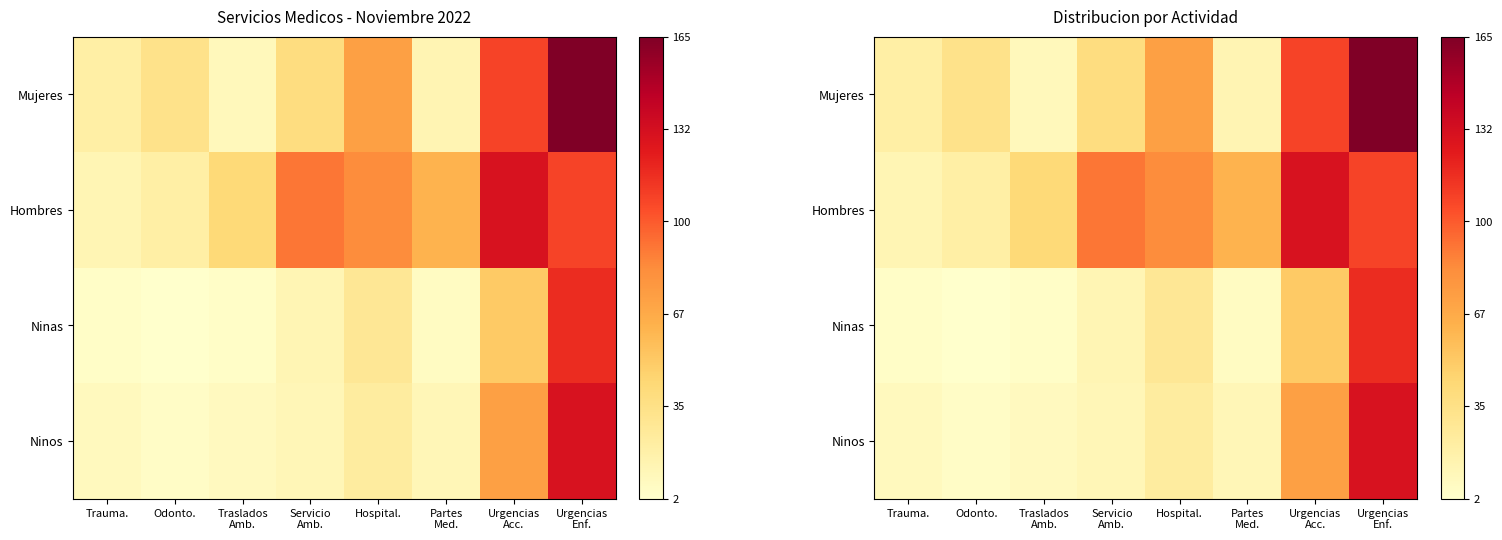

Which has a higher value, Hospital. or Urgencias
Acc.?

Urgencias
Acc.